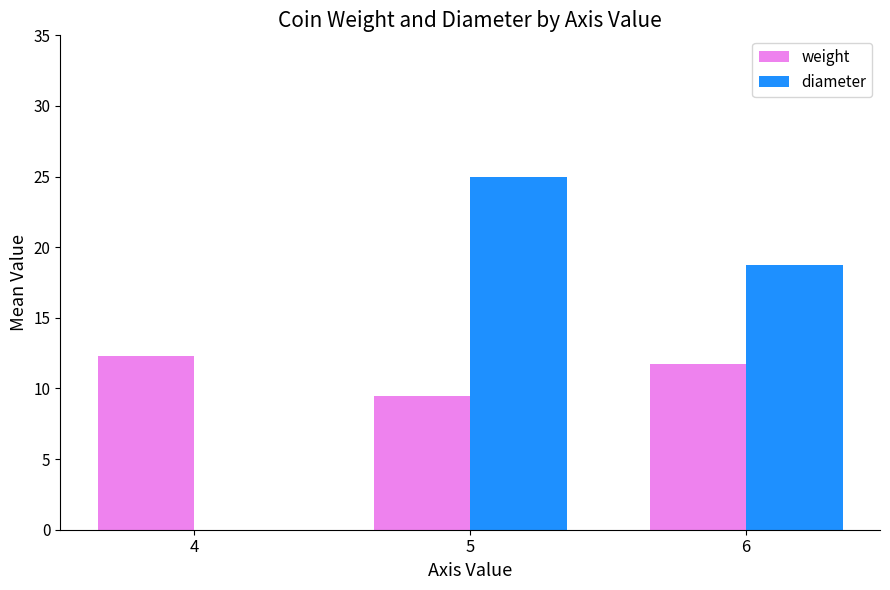

How many values in the diameter series exceed 18?

2